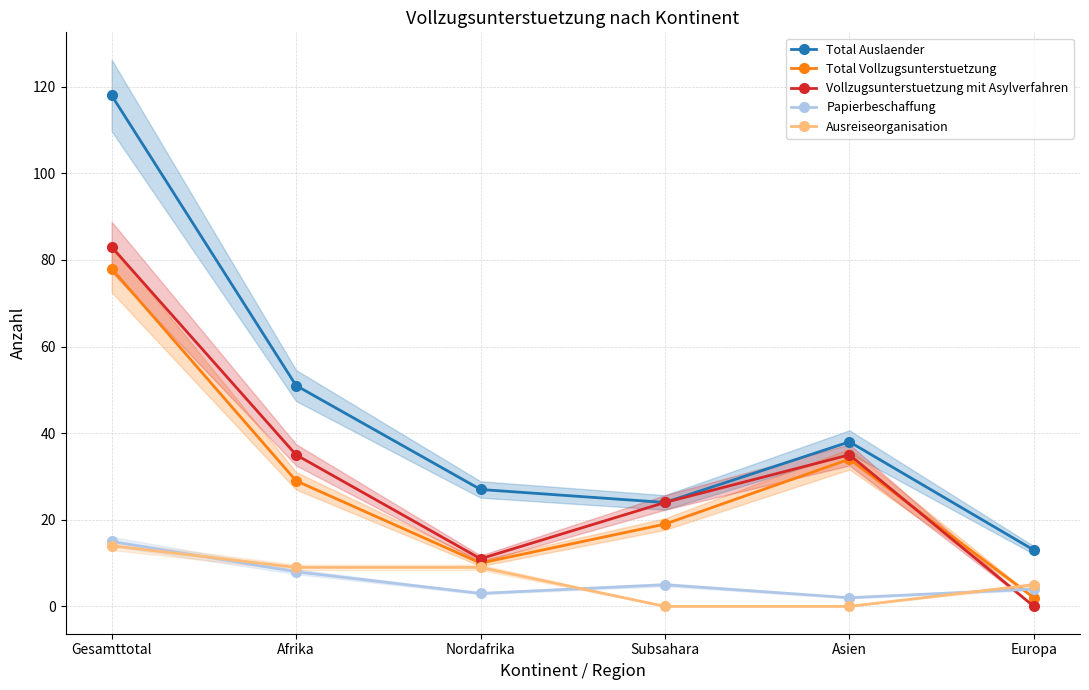

What position from the left is Asien?

5